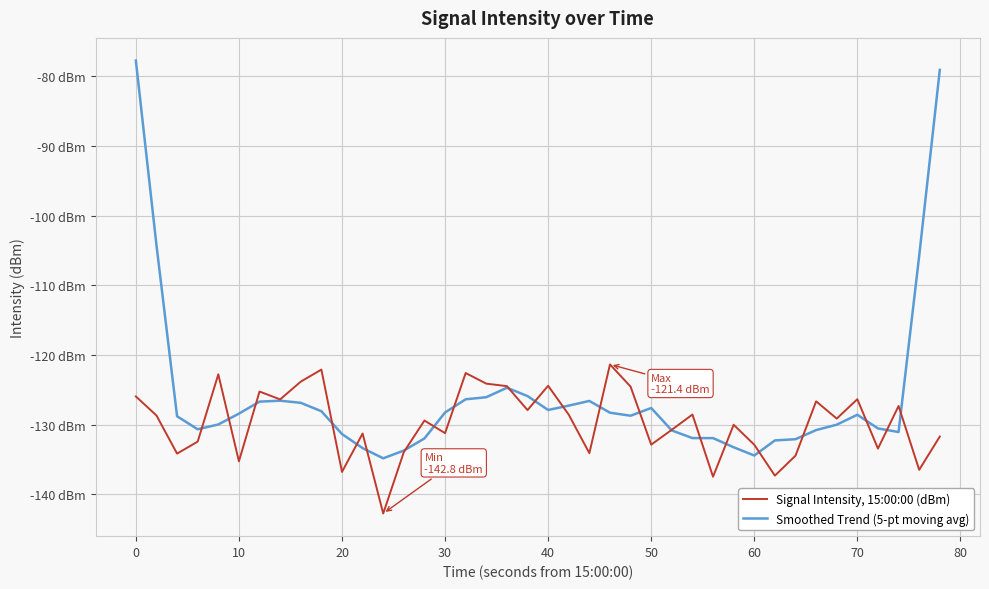

True or false: Signal Intensity, 15:00:00 (dBm) has more than 0 interior local peaks.

True